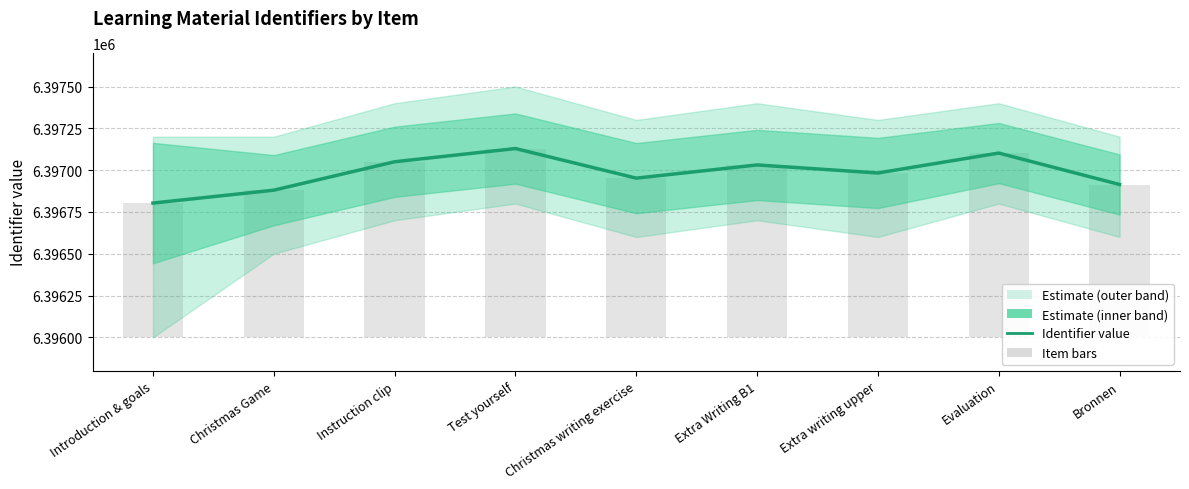

Reading left to right, extract all data points from this chart.

Identifier value: Introduction & goals=6396803	Christmas Game=6396880	Instruction clip=6397050	Test yourself=6397129	Christmas writing exercise=6396952	Extra Writing B1=6397031	Extra writing upper=6396983	Evaluation=6397102	Bronnen=6396914
Item bars: Introduction & goals=803	Christmas Game=880	Instruction clip=1050	Test yourself=1129	Christmas writing exercise=952	Extra Writing B1=1031	Extra writing upper=983	Evaluation=1102	Bronnen=914